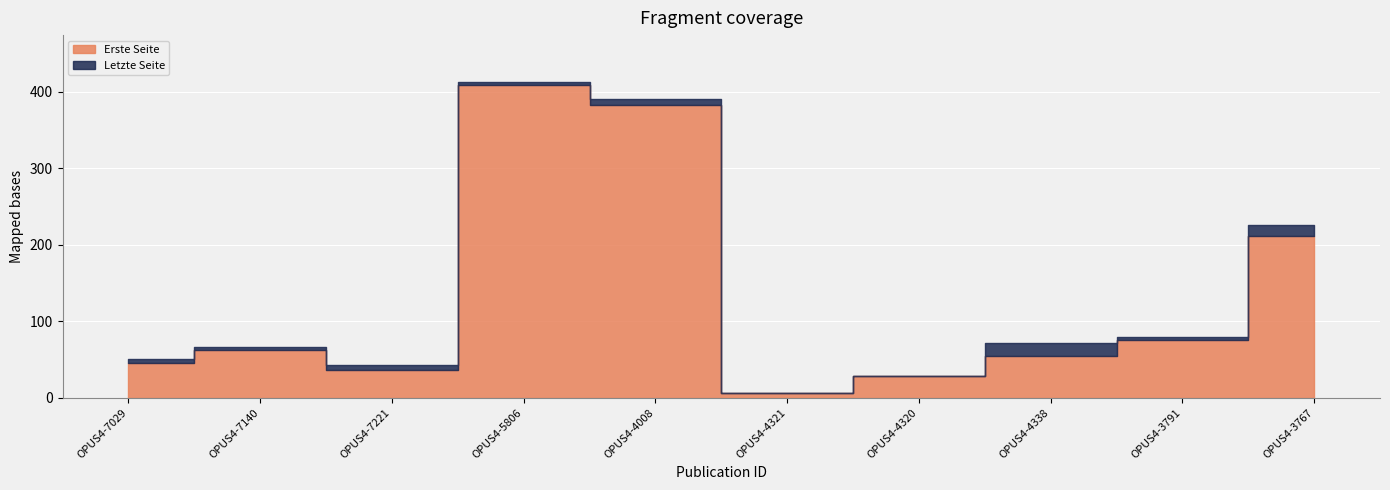

True or false: Letzte Seite and Erste Seite intersect in this chart.

False